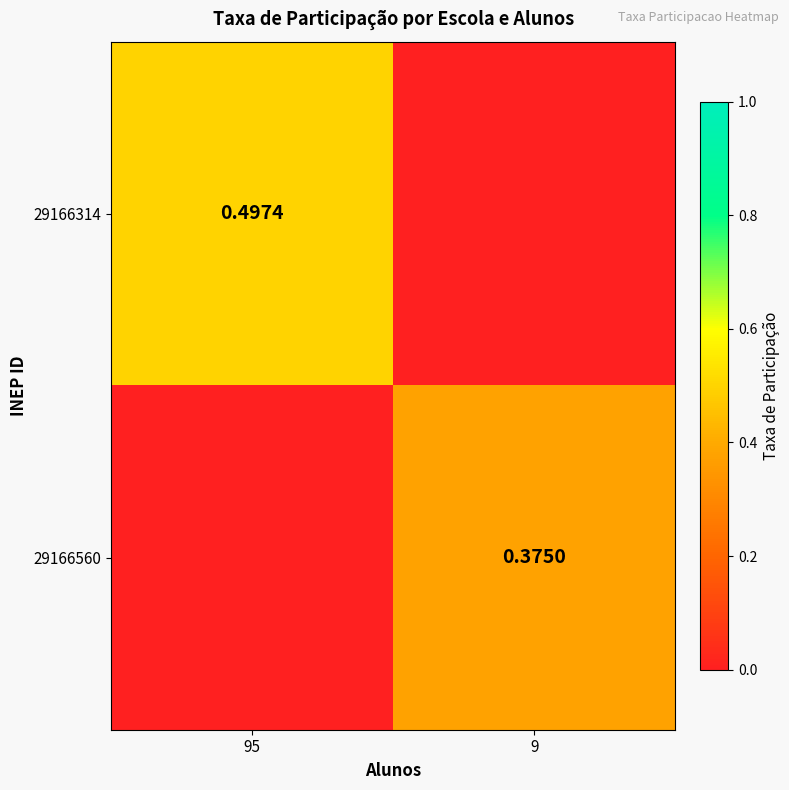

Is the value of 29166314 at 95 greater than the value of 29166560 at 9?

Yes